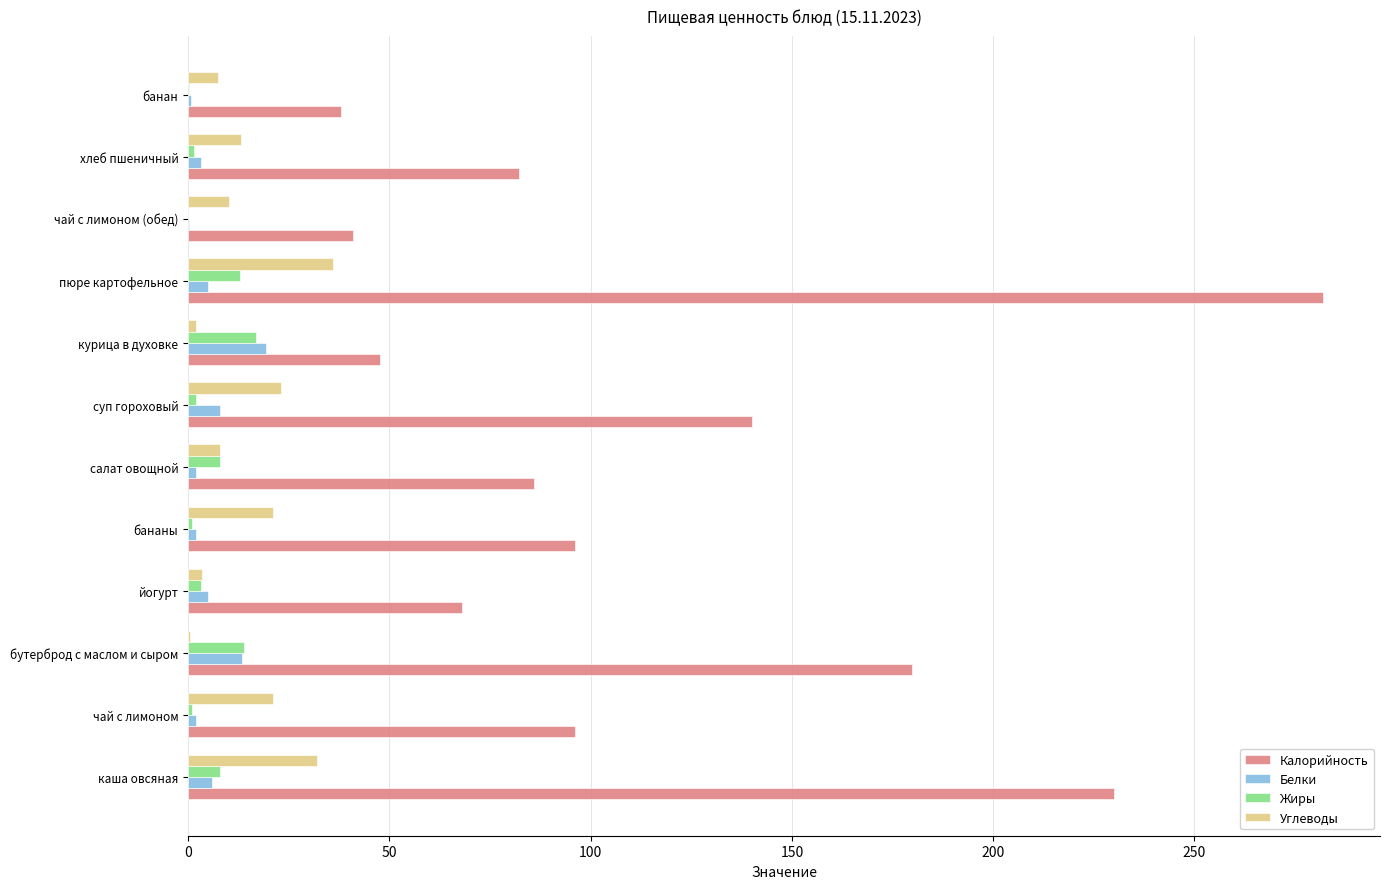

What is the maximum value shown in the chart?

282.0